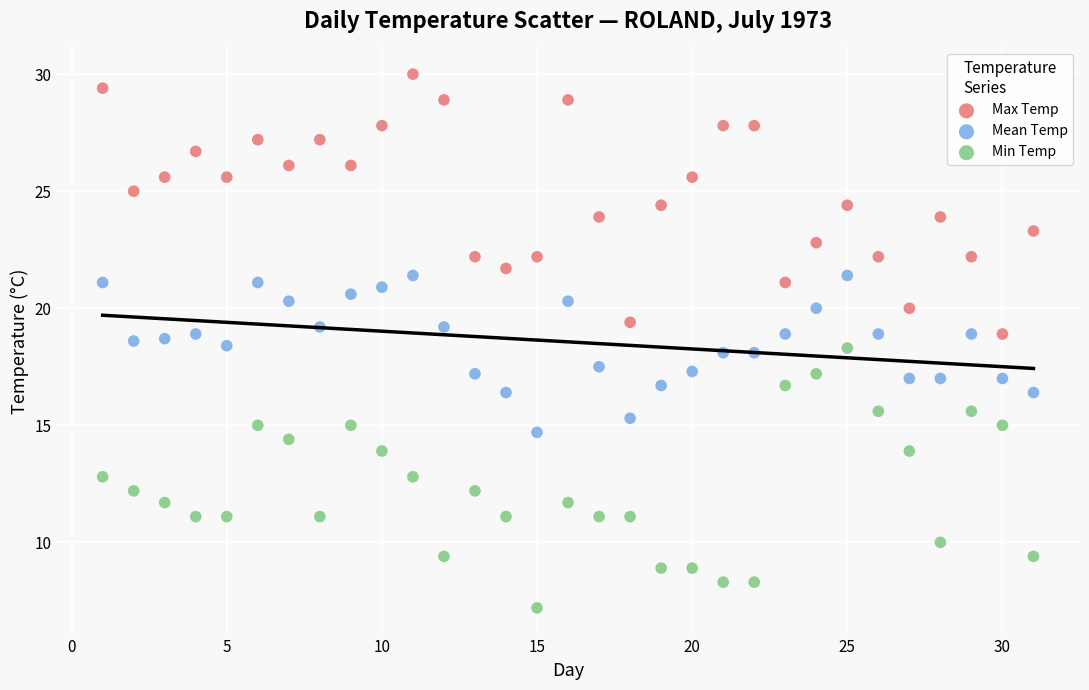

Which series reaches the maximum Y coordinate?

Max Temp